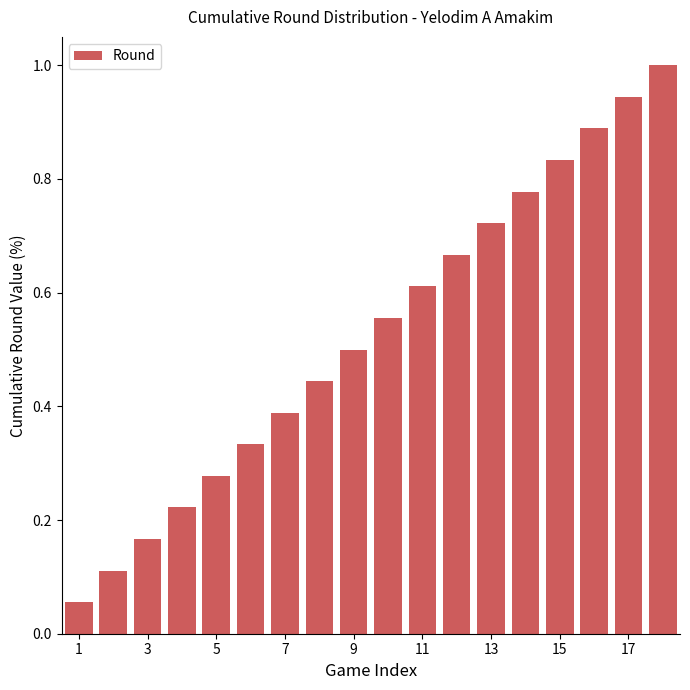

What is the sum of all values?

9.5